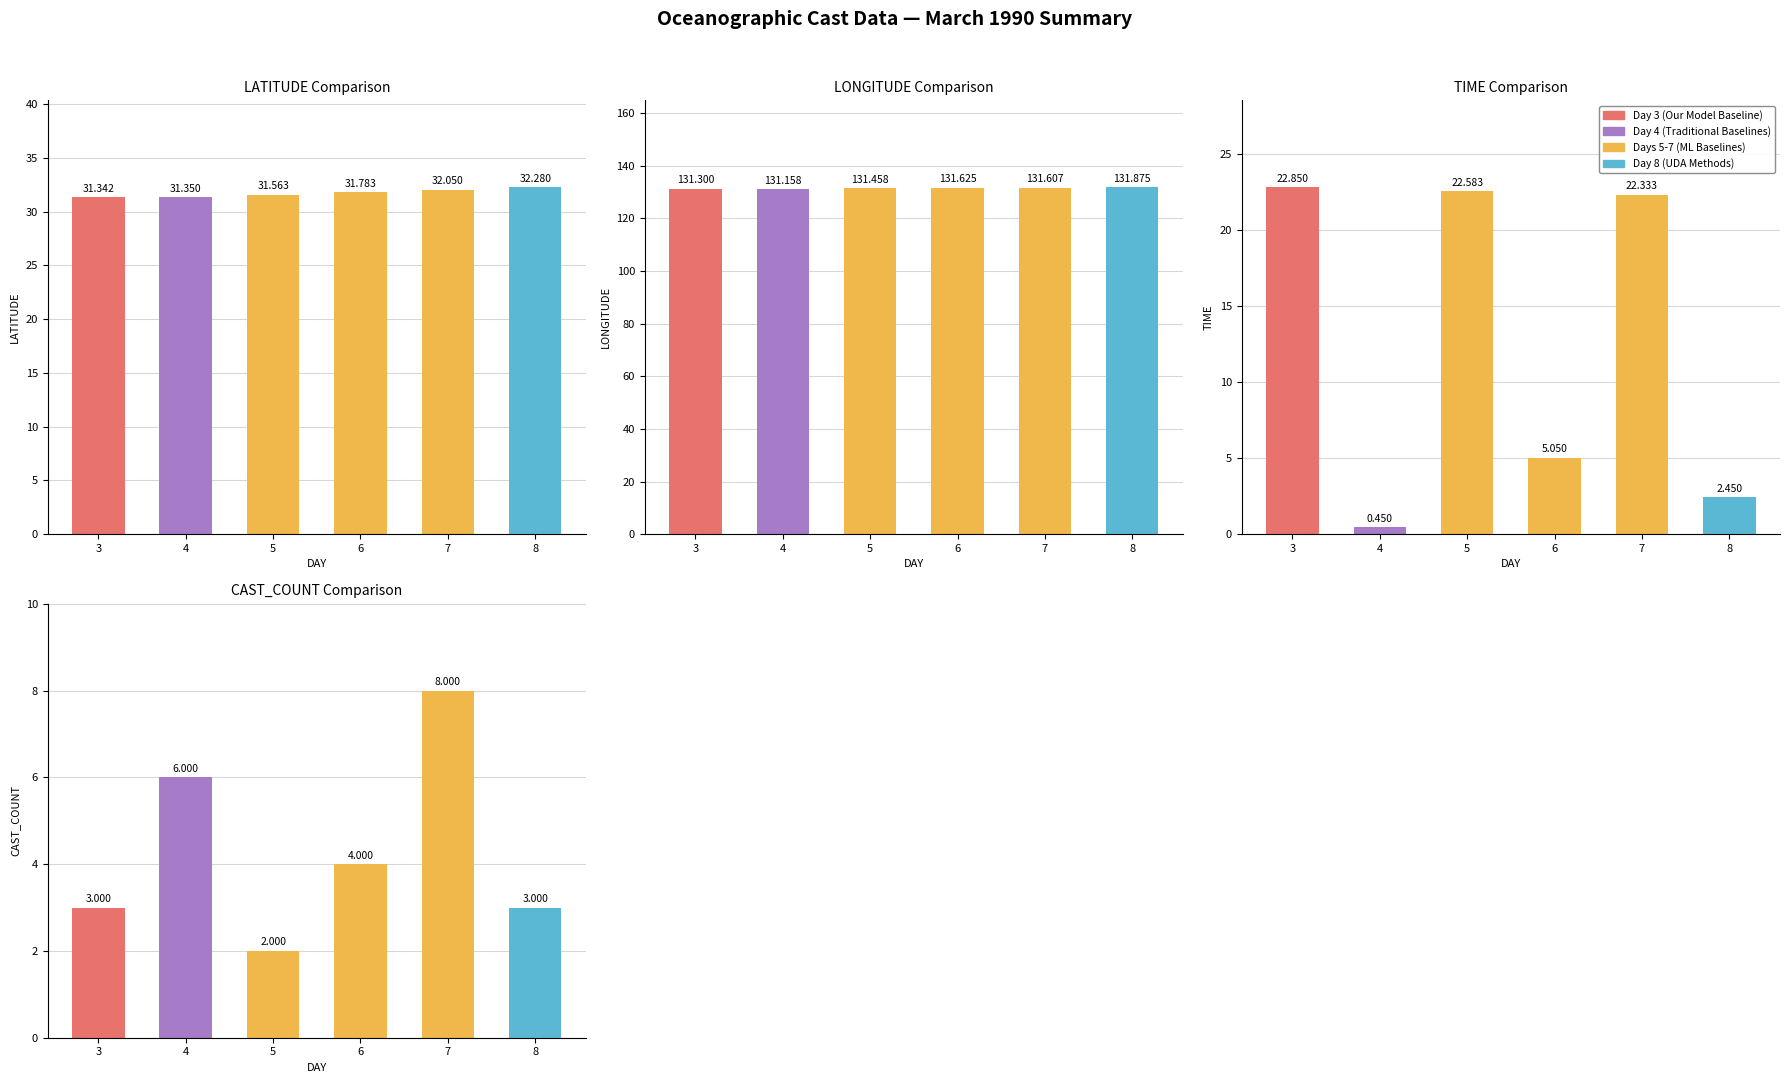

Reading left to right, list all the values displayed in this chart.

LATITUDE: 3=31.3	4=31.4	5=31.6	6=31.8	7=32.0	8=32.3
LONGITUDE: 3=131.3	4=131.2	5=131.5	6=131.6	7=131.6	8=131.9
TIME: 3=22.9	4=0.5	5=22.6	6=5.0	7=22.3	8=2.5
CAST_COUNT: 3=3.0	4=6.0	5=2.0	6=4.0	7=8.0	8=3.0